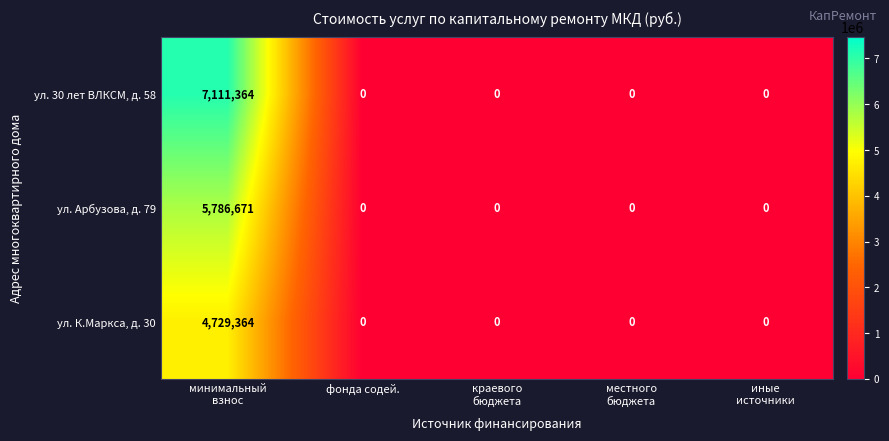

Reading right to left, list all the values displayed in this chart.

ул. 30 лет ВЛКСМ, д. 58: 0	0	0	0	7111364
ул. Арбузова, д. 79: 0	0	0	0	5786671
ул. К.Маркса, д. 30: 0	0	0	0	4729364